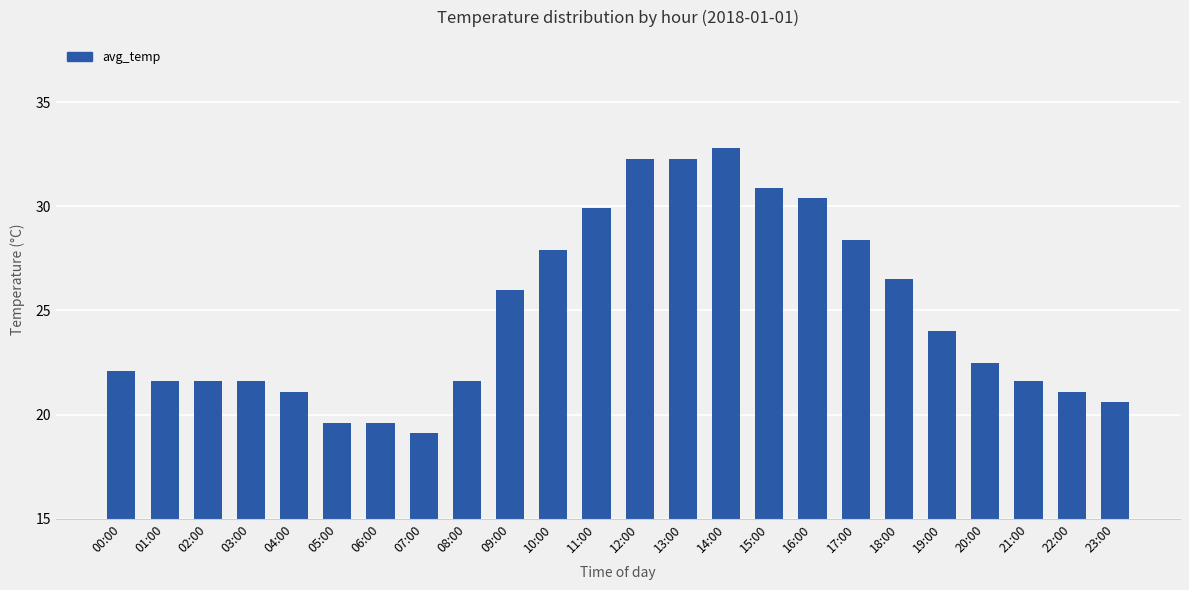

What is the label of the 6th bar from the right?

18:00